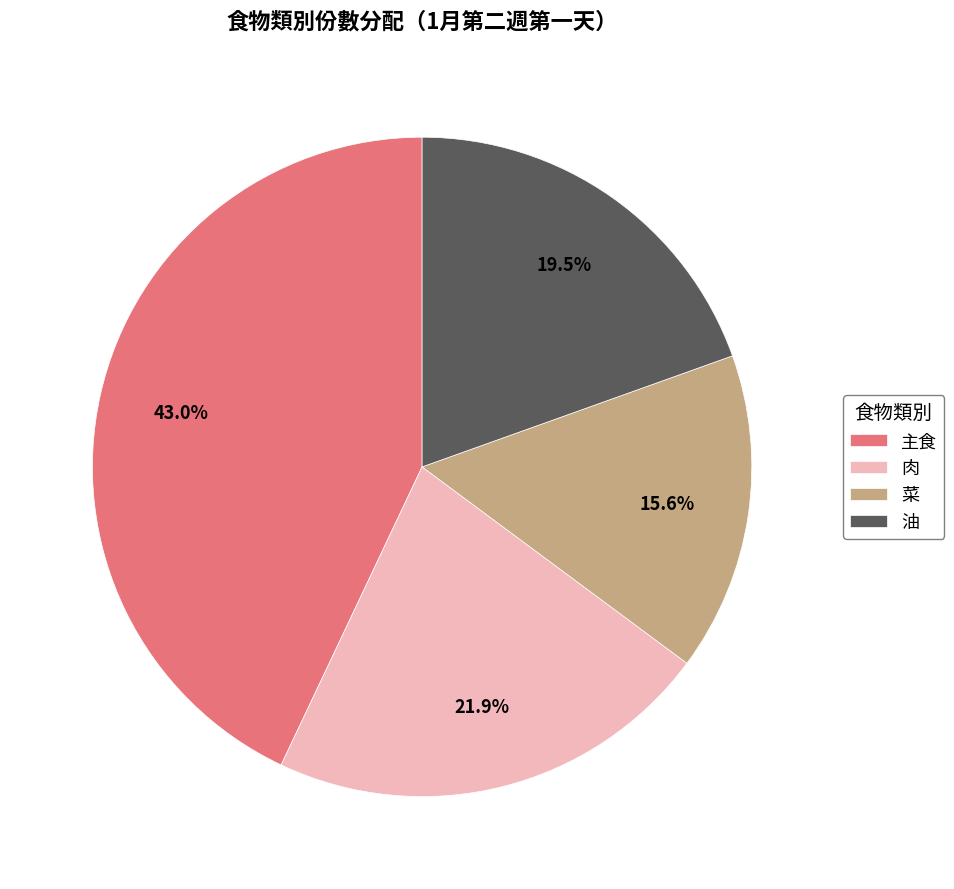

Which has a higher value, 主食 or 菜?

主食